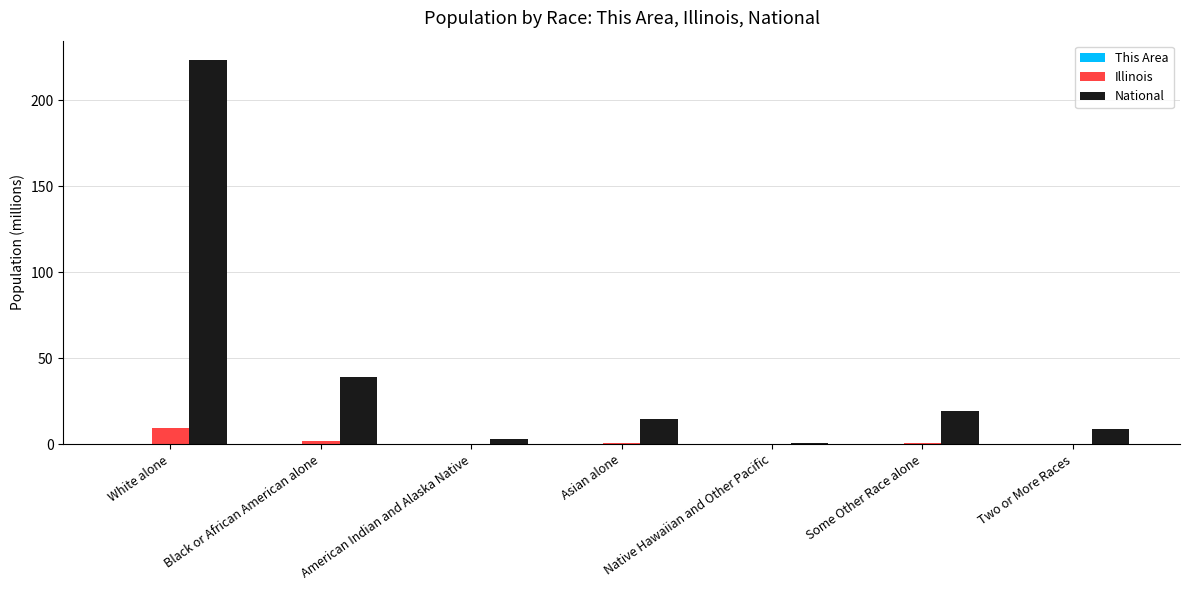

Are the bars grouped side by side (vs. stacked)?

Yes